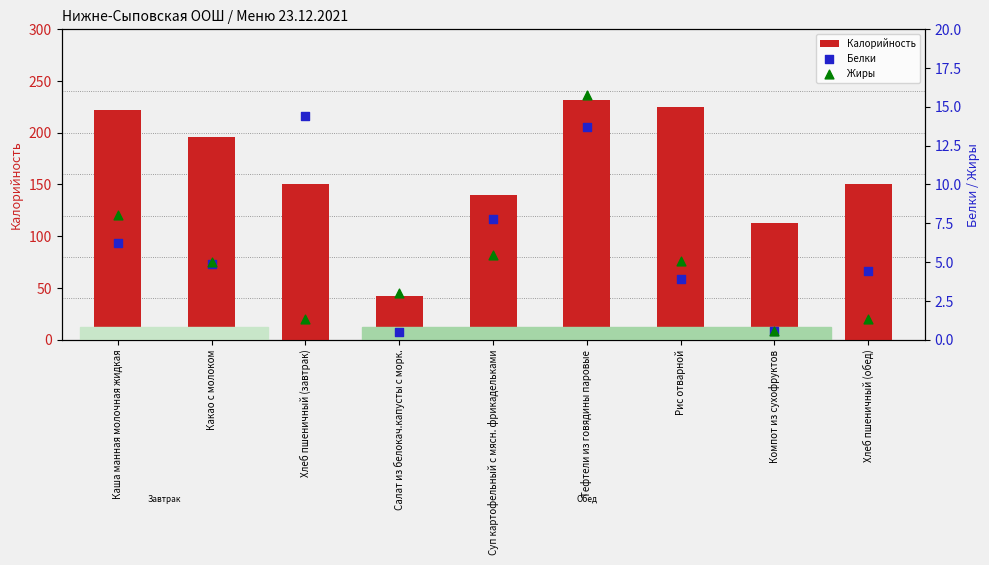

Is the value of Калорийность at Хлеб пшеничный (завтрак) greater than the value of Жиры at Хлеб пшеничный (обед)?

Yes